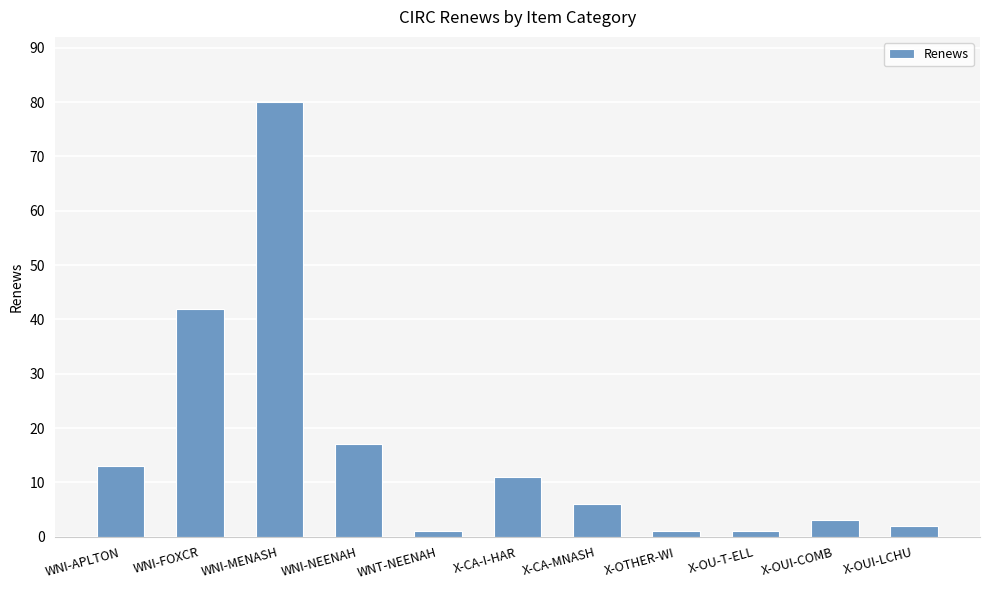

At which category does the chart reach its peak across all series?

WNI-MENASH